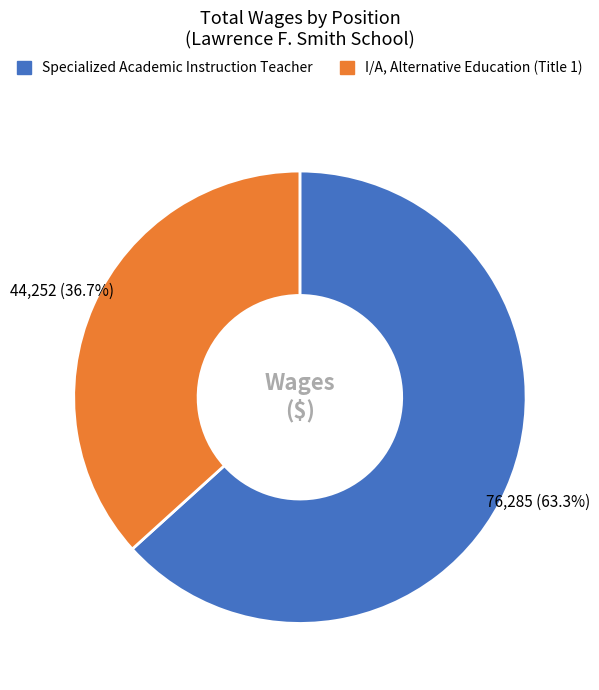

Which slice is the smallest?

I/A, Alternative Education (Title 1)